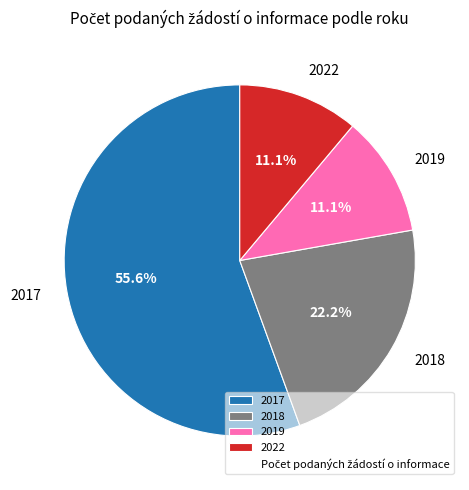

True or false: 2022 accounts for 1% of the total.

False